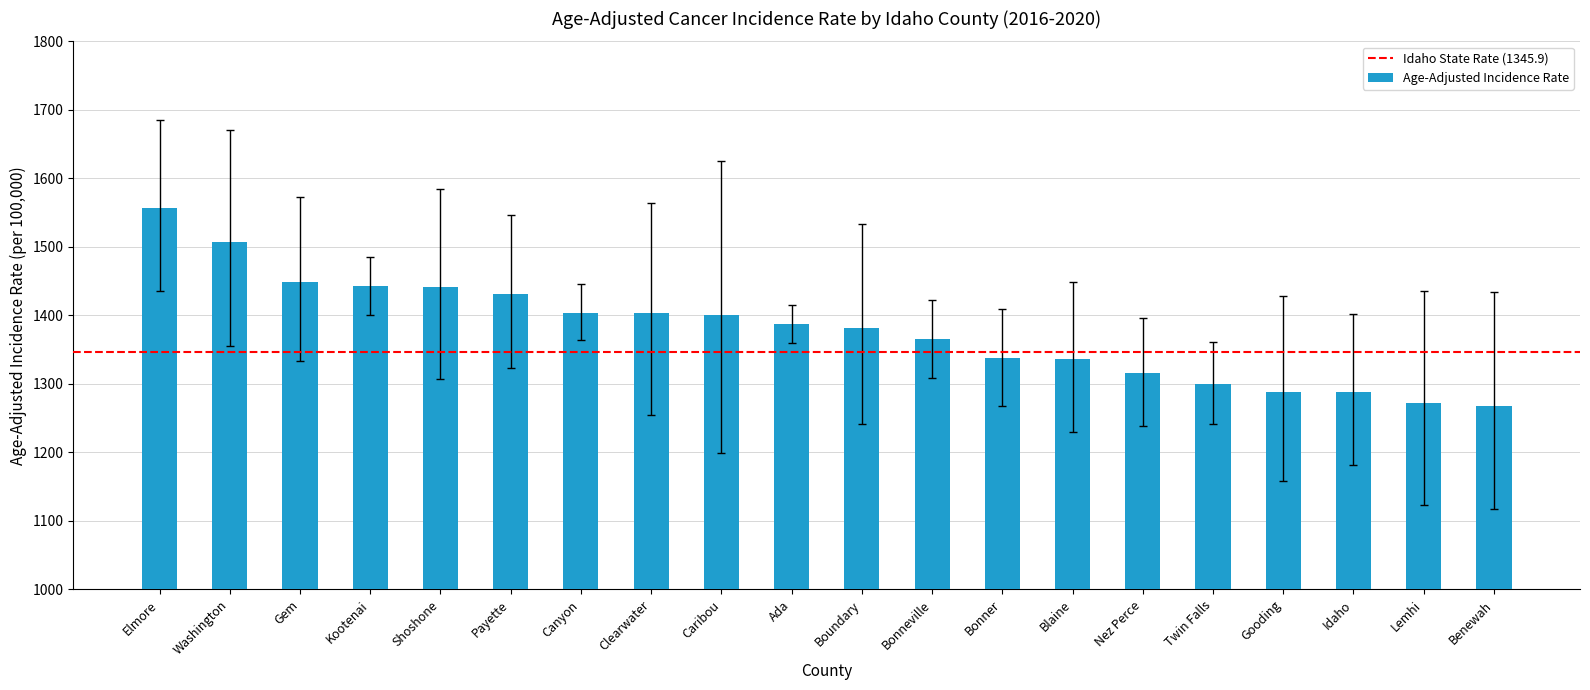

Which category has the highest value across all series?

Elmore